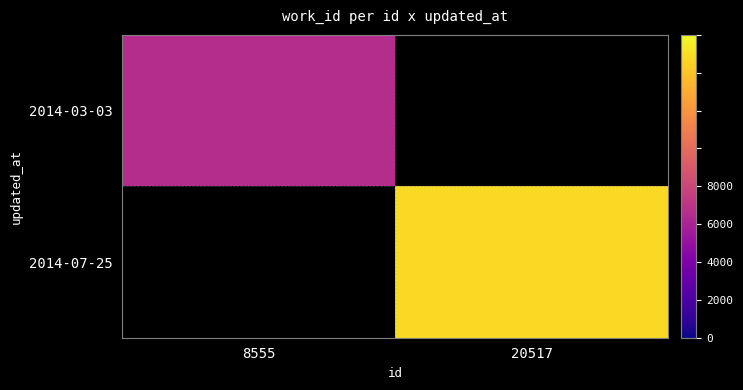

Which category has the highest value across all series?

20517